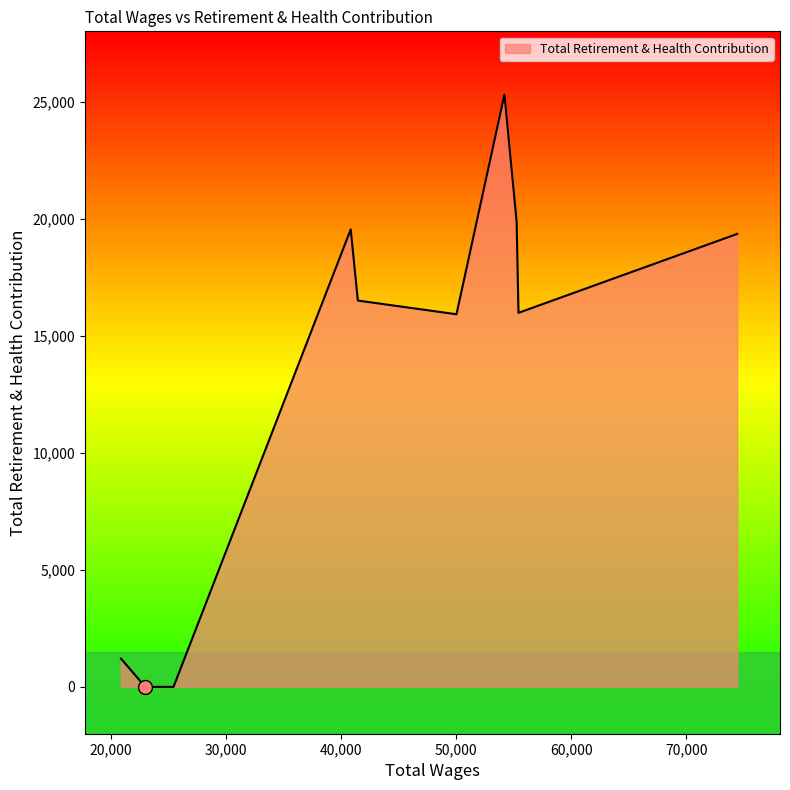

What is the maximum value shown in the chart?

25299